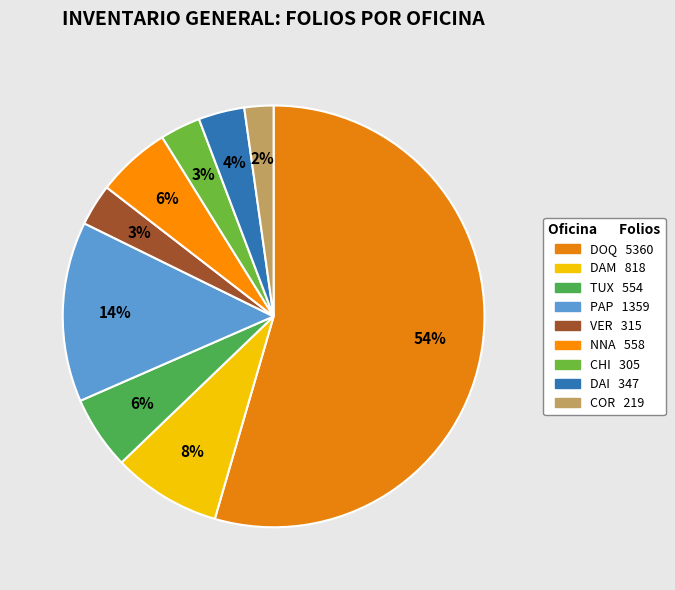

To the nearest percent, what percentage of the pie is NNA?

6%